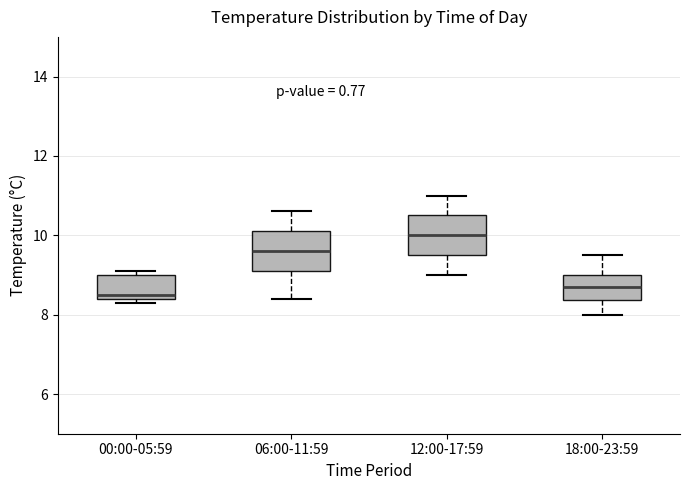

Reading left to right, read every box against the y-axis: the position of its median line, the range the box covers, and the ends of its whiskers. The values are not printed on the chart, so give them approximately, as read against the axis.

00:00-05:59: median 8.6, box 8.4 to 9.0, whiskers 8.4 (just below the box's lower edge) to 9.2
06:00-11:59: median 9.6, box 9.2 to 10.2, whiskers 8.4 to 10.6
12:00-17:59: median 10.0, box 9.6 to 10.6, whiskers 9.0 to 11.0
18:00-23:59: median 8.8, box 8.4 to 9.0, whiskers 8.0 to 9.6